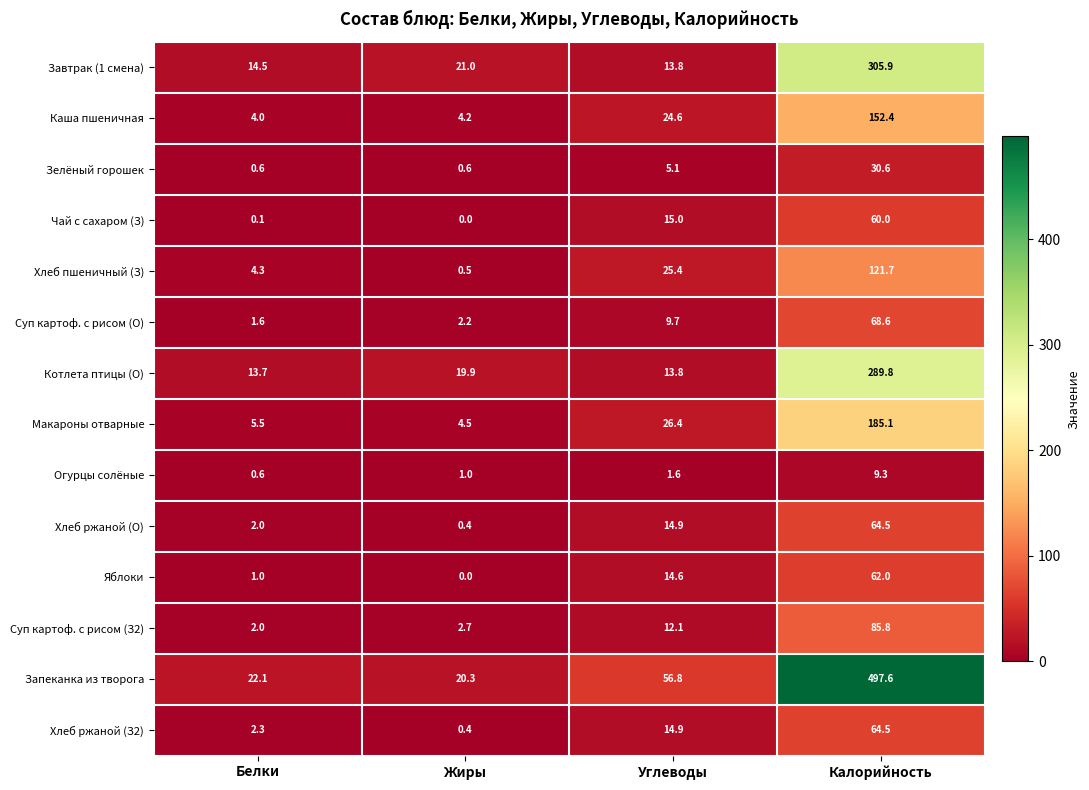

What is the total value across all series at Белки?

74.3